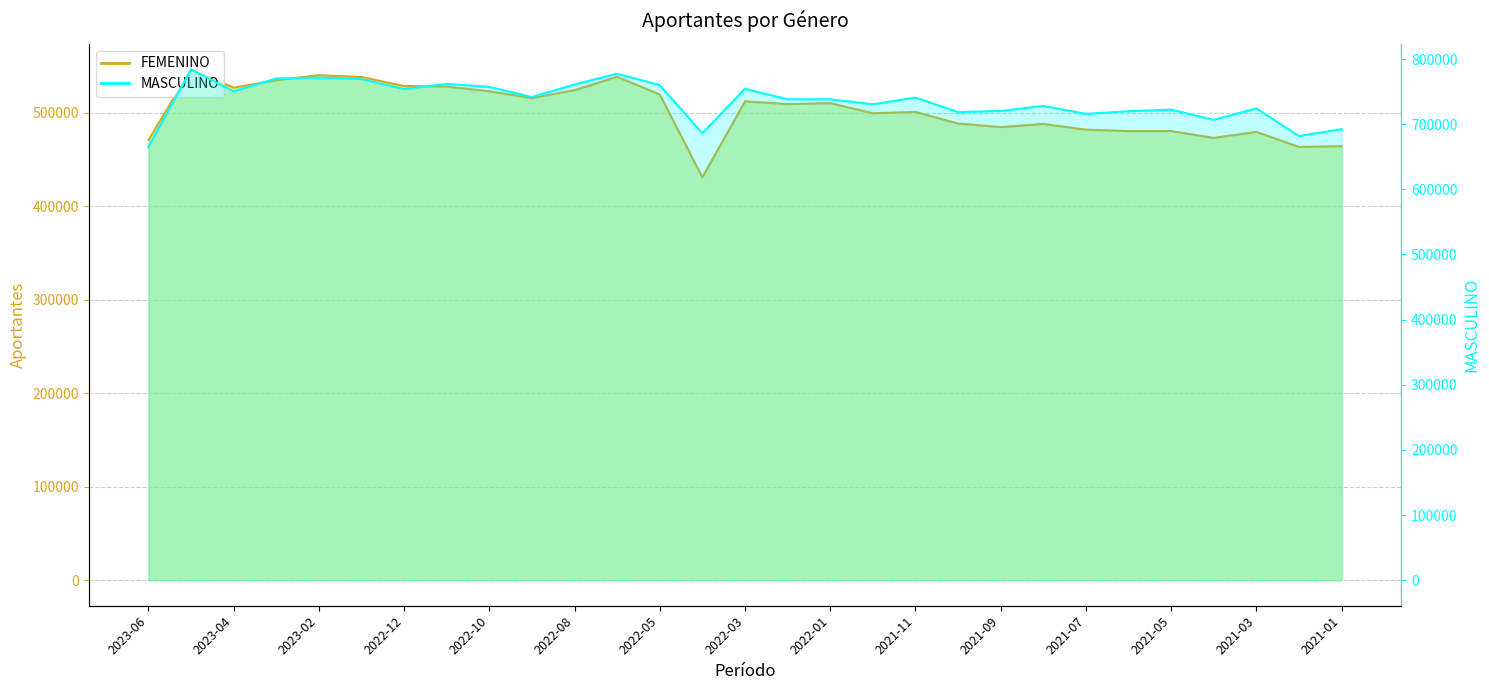

The value of MASCULINO at 2023-06 is 382645. True or false?

False